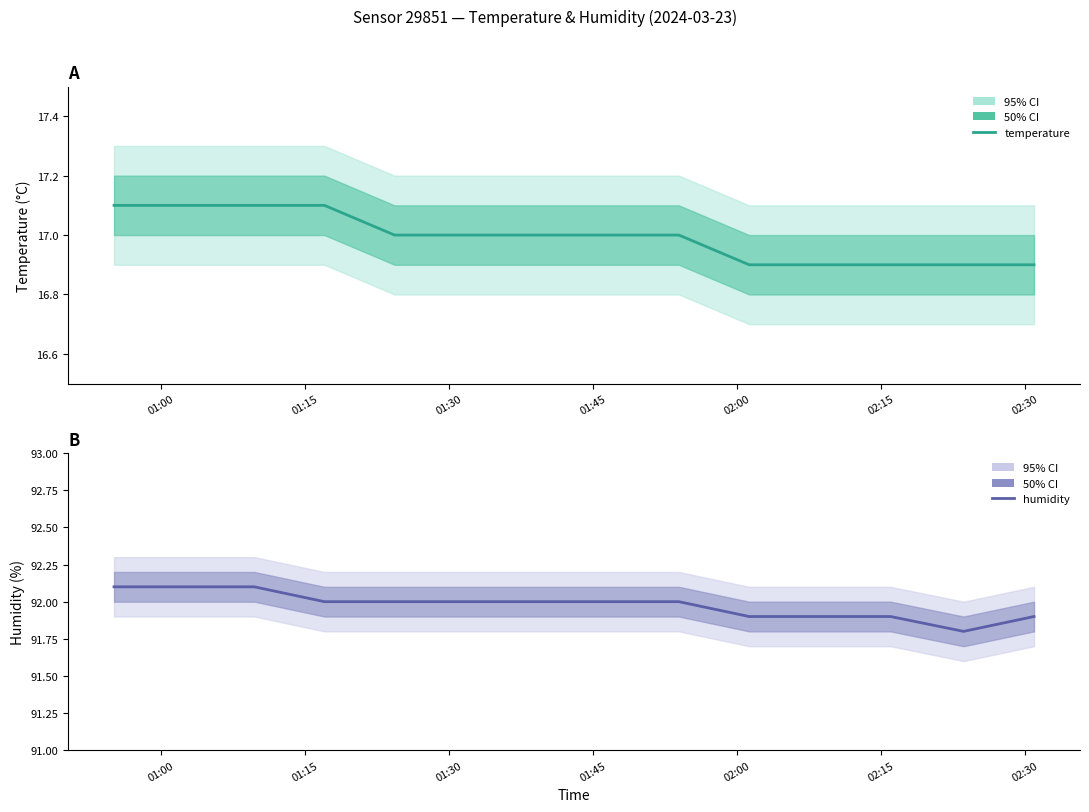

True or false: temperature has more than 1 points higher than both neighbors.

False